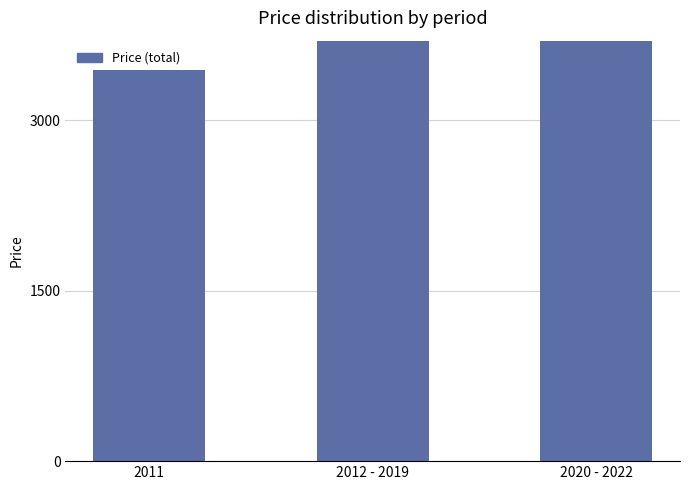

What is the ratio of the value at 2011 to the value at 2020 - 2022?

0.5